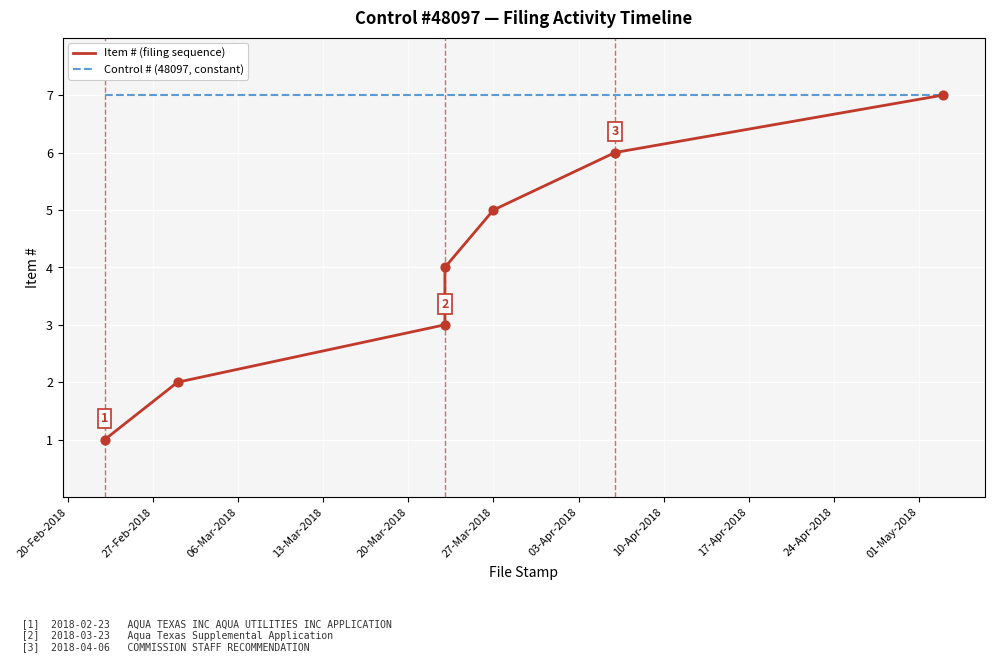

What are all the series names shown in the legend?

Item # (filing sequence), Control # (48097, constant)